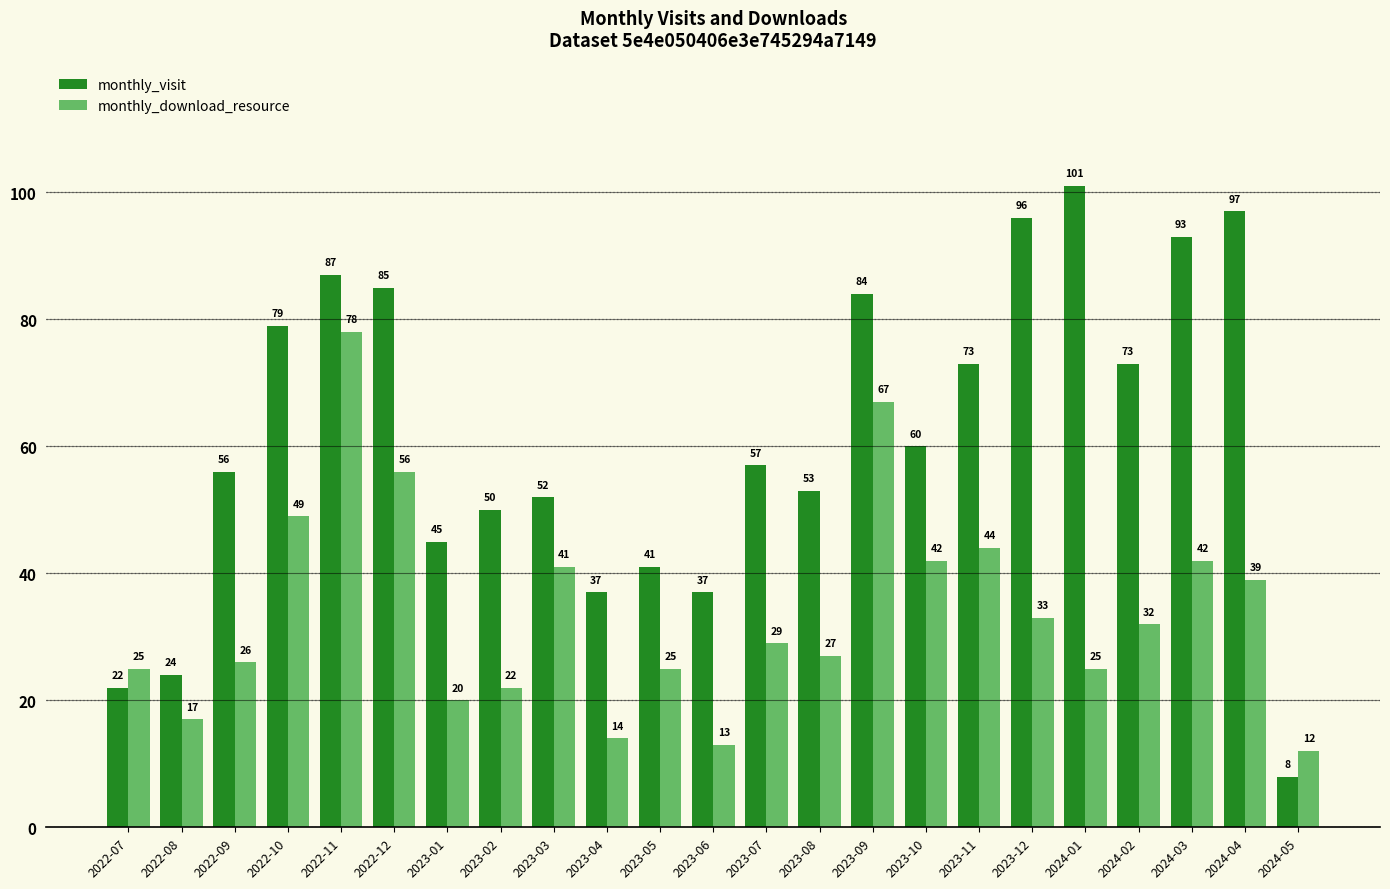

What is the approximate value of monthly_download_resource at 2024-04, to the nearest 5?

40